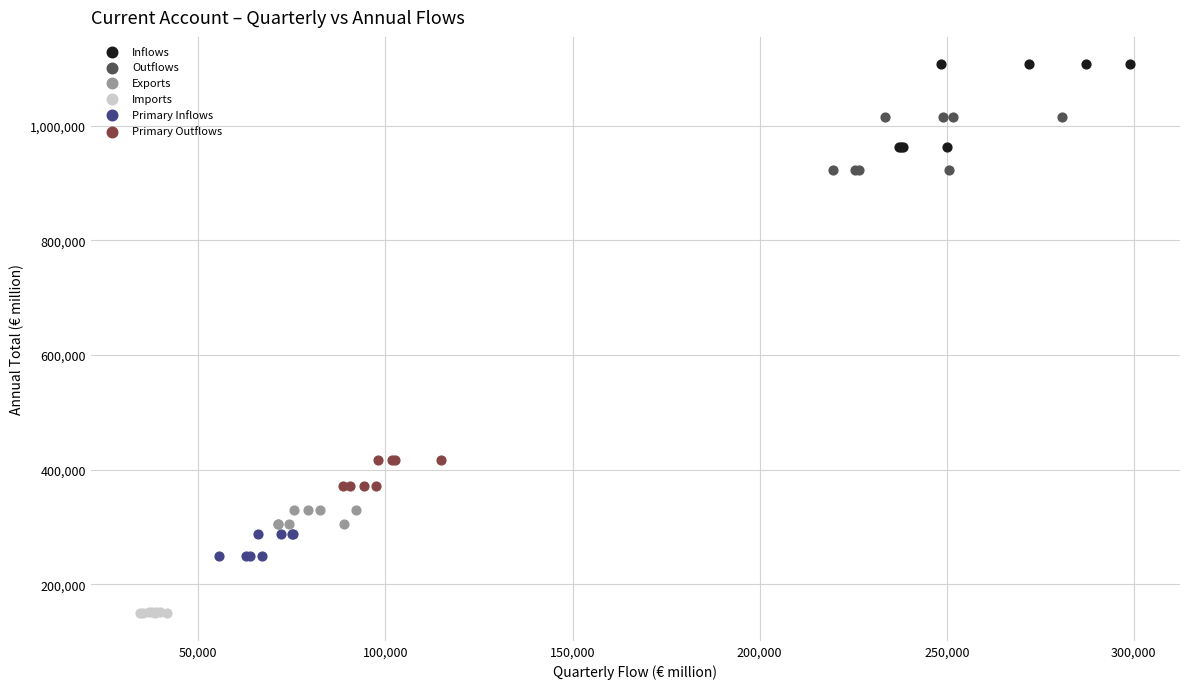

Which series contains the highest Y value?

Inflows